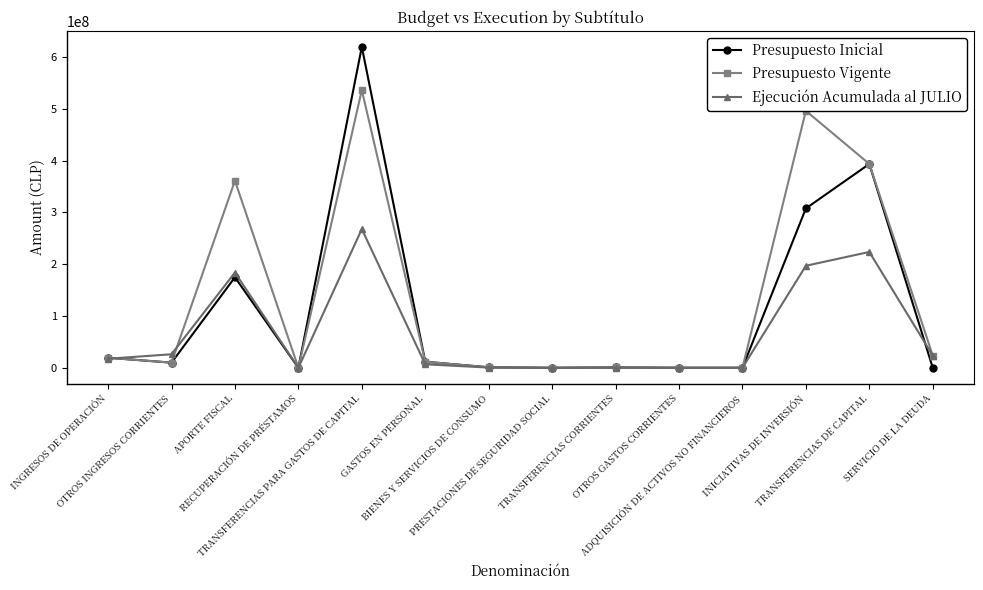

The Presupuesto Inicial series shows 406868855 at TRANSFERENCIAS PARA GASTOS DE CAPITAL. True or false?

False